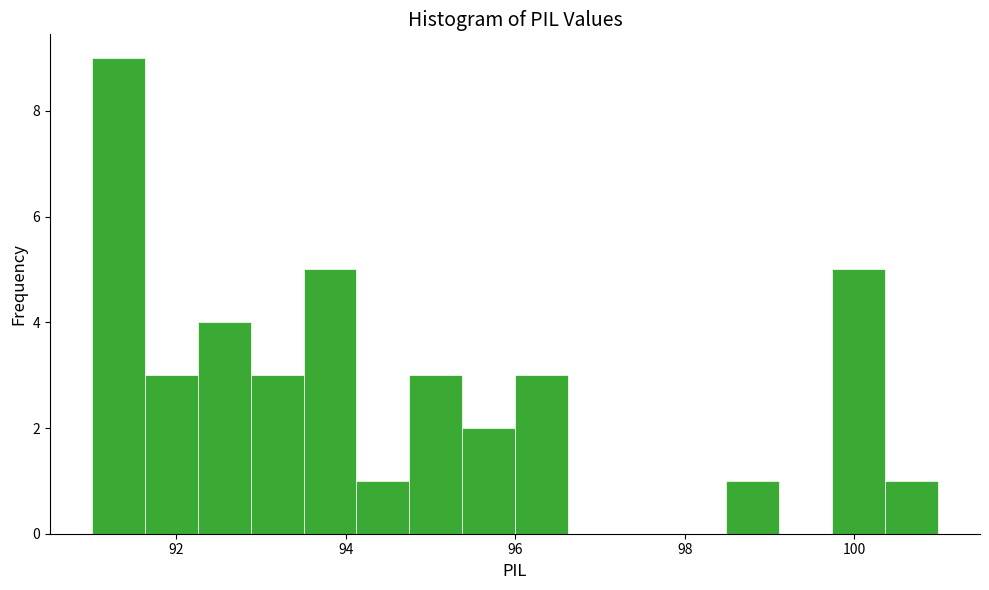

Around what value on the x-axis is the tallest bar? Give the approximate position of its centre, as read against the axis.

91.4